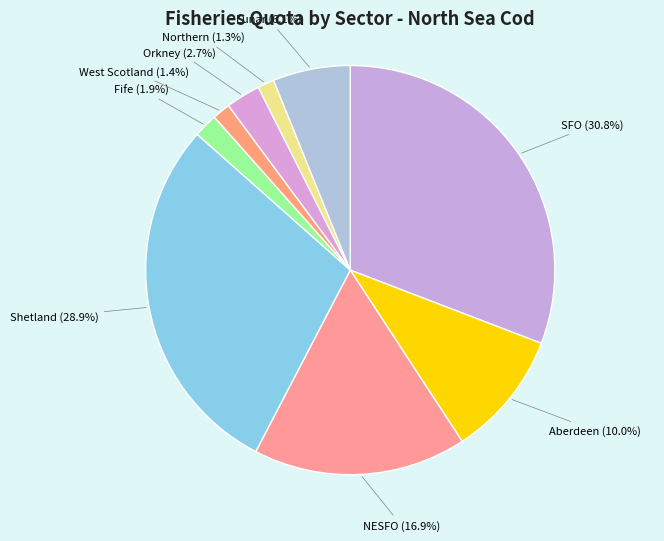

To the nearest percent, what is the average slice percentage?

11%